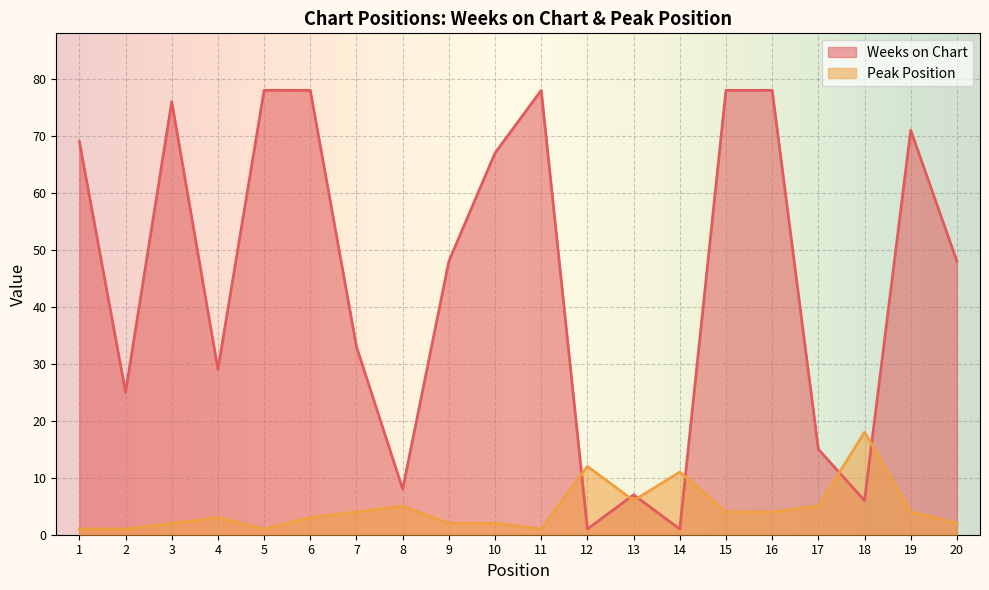

What is the highest value of the Peak Position series?

18